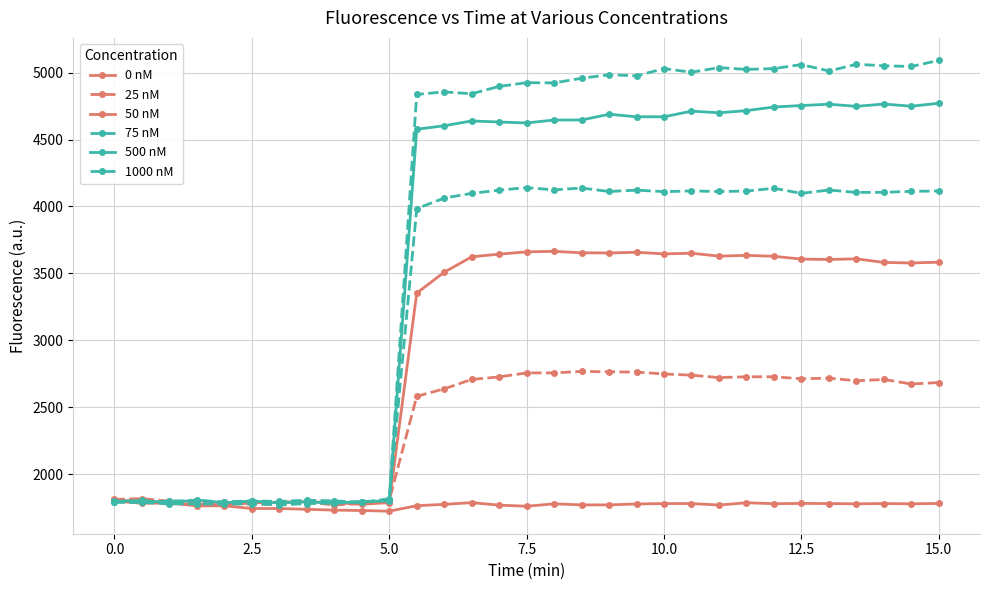

Which series has the widest spread of values?

1000 nM